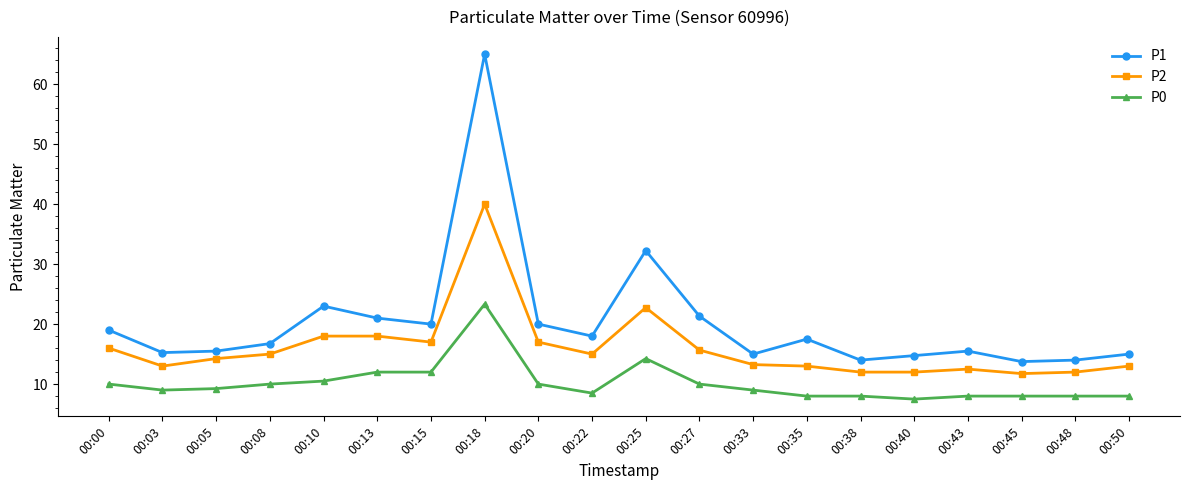

What is the total value across all series at 00:08?

41.8